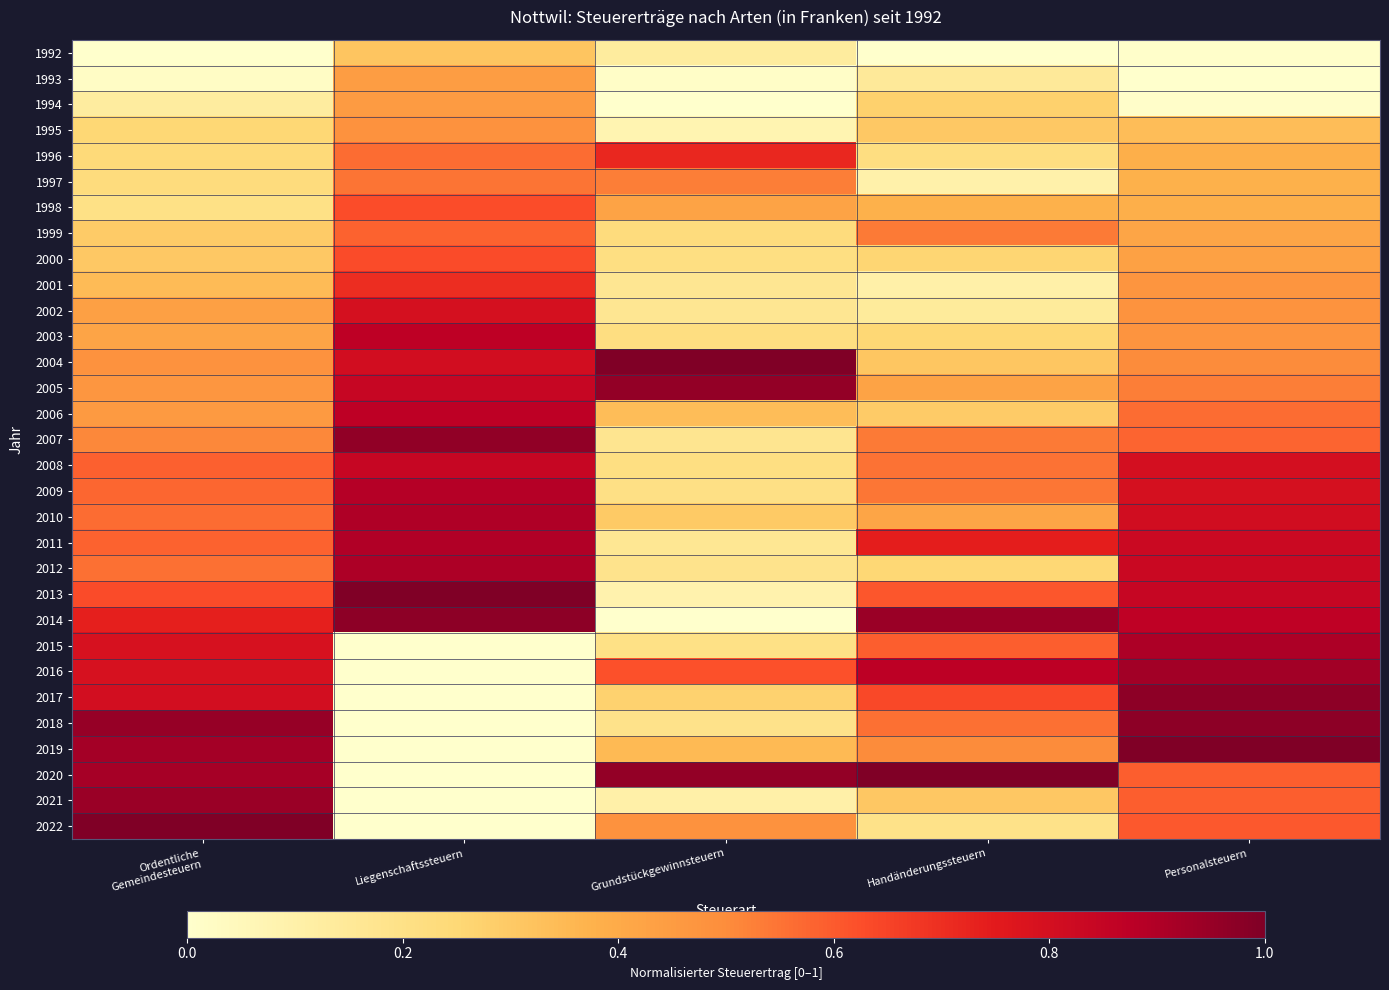

Reading left to right, list all the values displayed in this chart.

1992: Ordentliche
Gemeindesteuern=0.0	Liegenschaftssteuern=0.3	Grundstückgewinnsteuern=0.1	Handänderungssteuern=0.0	Personalsteuern=0.0
1993: Ordentliche
Gemeindesteuern=0.0	Liegenschaftssteuern=0.4	Grundstückgewinnsteuern=0.0	Handänderungssteuern=0.1	Personalsteuern=0.0
1994: Ordentliche
Gemeindesteuern=0.1	Liegenschaftssteuern=0.5	Grundstückgewinnsteuern=0.0	Handänderungssteuern=0.3	Personalsteuern=0.0
1995: Ordentliche
Gemeindesteuern=0.3	Liegenschaftssteuern=0.5	Grundstückgewinnsteuern=0.1	Handänderungssteuern=0.3	Personalsteuern=0.3
1996: Ordentliche
Gemeindesteuern=0.2	Liegenschaftssteuern=0.6	Grundstückgewinnsteuern=0.7	Handänderungssteuern=0.2	Personalsteuern=0.4
1997: Ordentliche
Gemeindesteuern=0.2	Liegenschaftssteuern=0.5	Grundstückgewinnsteuern=0.5	Handänderungssteuern=0.1	Personalsteuern=0.4
1998: Ordentliche
Gemeindesteuern=0.2	Liegenschaftssteuern=0.6	Grundstückgewinnsteuern=0.4	Handänderungssteuern=0.4	Personalsteuern=0.4
1999: Ordentliche
Gemeindesteuern=0.3	Liegenschaftssteuern=0.6	Grundstückgewinnsteuern=0.2	Handänderungssteuern=0.5	Personalsteuern=0.4
2000: Ordentliche
Gemeindesteuern=0.3	Liegenschaftssteuern=0.6	Grundstückgewinnsteuern=0.2	Handänderungssteuern=0.3	Personalsteuern=0.4
2001: Ordentliche
Gemeindesteuern=0.3	Liegenschaftssteuern=0.7	Grundstückgewinnsteuern=0.2	Handänderungssteuern=0.1	Personalsteuern=0.5
2002: Ordentliche
Gemeindesteuern=0.4	Liegenschaftssteuern=0.8	Grundstückgewinnsteuern=0.2	Handänderungssteuern=0.1	Personalsteuern=0.5
2003: Ordentliche
Gemeindesteuern=0.4	Liegenschaftssteuern=0.9	Grundstückgewinnsteuern=0.2	Handänderungssteuern=0.3	Personalsteuern=0.5
2004: Ordentliche
Gemeindesteuern=0.5	Liegenschaftssteuern=0.8	Grundstückgewinnsteuern=1.0	Handänderungssteuern=0.3	Personalsteuern=0.5
2005: Ordentliche
Gemeindesteuern=0.5	Liegenschaftssteuern=0.8	Grundstückgewinnsteuern=1.0	Handänderungssteuern=0.4	Personalsteuern=0.5
2006: Ordentliche
Gemeindesteuern=0.5	Liegenschaftssteuern=0.9	Grundstückgewinnsteuern=0.3	Handänderungssteuern=0.3	Personalsteuern=0.6
2007: Ordentliche
Gemeindesteuern=0.5	Liegenschaftssteuern=1.0	Grundstückgewinnsteuern=0.2	Handänderungssteuern=0.5	Personalsteuern=0.6
2008: Ordentliche
Gemeindesteuern=0.6	Liegenschaftssteuern=0.8	Grundstückgewinnsteuern=0.2	Handänderungssteuern=0.6	Personalsteuern=0.8
2009: Ordentliche
Gemeindesteuern=0.6	Liegenschaftssteuern=0.9	Grundstückgewinnsteuern=0.2	Handänderungssteuern=0.5	Personalsteuern=0.8
2010: Ordentliche
Gemeindesteuern=0.6	Liegenschaftssteuern=0.9	Grundstückgewinnsteuern=0.3	Handänderungssteuern=0.4	Personalsteuern=0.8
2011: Ordentliche
Gemeindesteuern=0.6	Liegenschaftssteuern=0.9	Grundstückgewinnsteuern=0.2	Handänderungssteuern=0.7	Personalsteuern=0.8
2012: Ordentliche
Gemeindesteuern=0.6	Liegenschaftssteuern=0.9	Grundstückgewinnsteuern=0.2	Handänderungssteuern=0.3	Personalsteuern=0.8
2013: Ordentliche
Gemeindesteuern=0.6	Liegenschaftssteuern=1.0	Grundstückgewinnsteuern=0.1	Handänderungssteuern=0.6	Personalsteuern=0.8
2014: Ordentliche
Gemeindesteuern=0.7	Liegenschaftssteuern=1.0	Grundstückgewinnsteuern=0.0	Handänderungssteuern=0.9	Personalsteuern=0.9
2015: Ordentliche
Gemeindesteuern=0.8	Liegenschaftssteuern=0.0	Grundstückgewinnsteuern=0.2	Handänderungssteuern=0.6	Personalsteuern=0.9
2016: Ordentliche
Gemeindesteuern=0.8	Liegenschaftssteuern=0.0	Grundstückgewinnsteuern=0.6	Handänderungssteuern=0.9	Personalsteuern=0.9
2017: Ordentliche
Gemeindesteuern=0.8	Liegenschaftssteuern=0.0	Grundstückgewinnsteuern=0.3	Handänderungssteuern=0.6	Personalsteuern=1.0
2018: Ordentliche
Gemeindesteuern=1.0	Liegenschaftssteuern=0.0	Grundstückgewinnsteuern=0.2	Handänderungssteuern=0.6	Personalsteuern=1.0
2019: Ordentliche
Gemeindesteuern=0.9	Liegenschaftssteuern=0.0	Grundstückgewinnsteuern=0.3	Handänderungssteuern=0.5	Personalsteuern=1.0
2020: Ordentliche
Gemeindesteuern=0.9	Liegenschaftssteuern=0.0	Grundstückgewinnsteuern=1.0	Handänderungssteuern=1.0	Personalsteuern=0.6
2021: Ordentliche
Gemeindesteuern=0.9	Liegenschaftssteuern=0.0	Grundstückgewinnsteuern=0.1	Handänderungssteuern=0.3	Personalsteuern=0.6
2022: Ordentliche
Gemeindesteuern=1.0	Liegenschaftssteuern=0.0	Grundstückgewinnsteuern=0.5	Handänderungssteuern=0.2	Personalsteuern=0.6